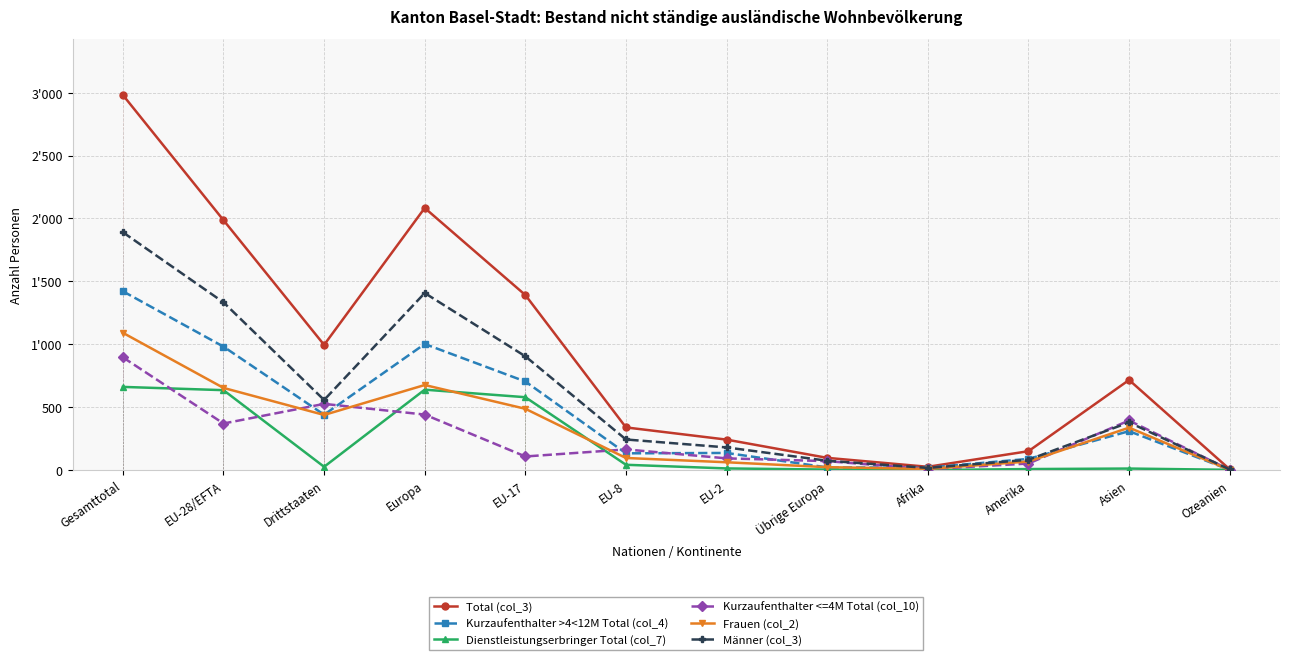

What is the average value of the Dienstleistungserbringer Total (col_7) series?

218